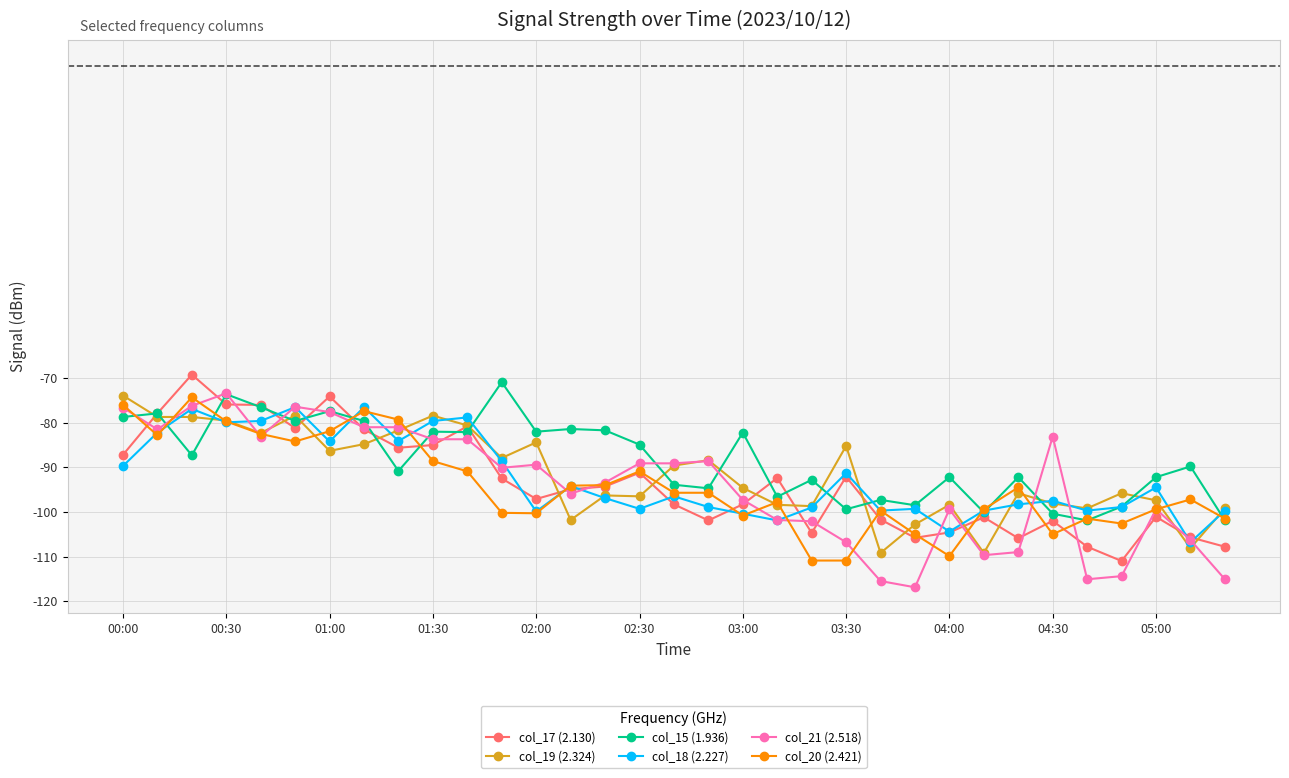

What are all the series names shown in the legend?

col_17 (2.130), col_19 (2.324), col_15 (1.936), col_18 (2.227), col_21 (2.518), col_20 (2.421)